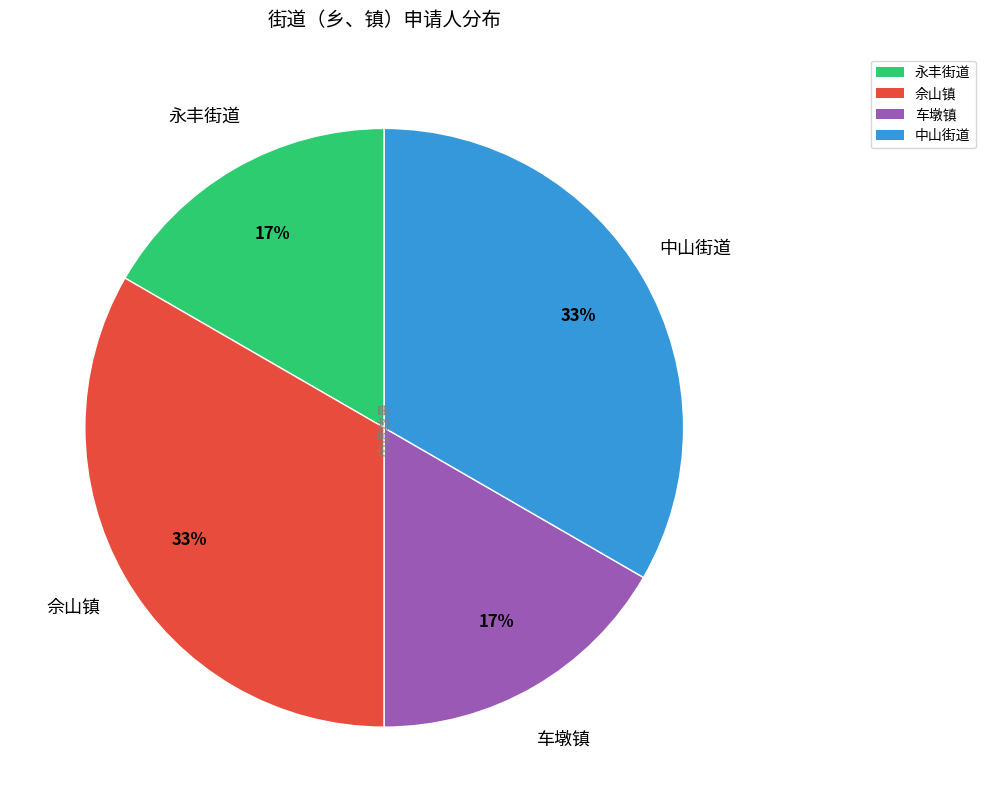

Combined, do 佘山镇 and 中山街道 account for over 50%?

Yes